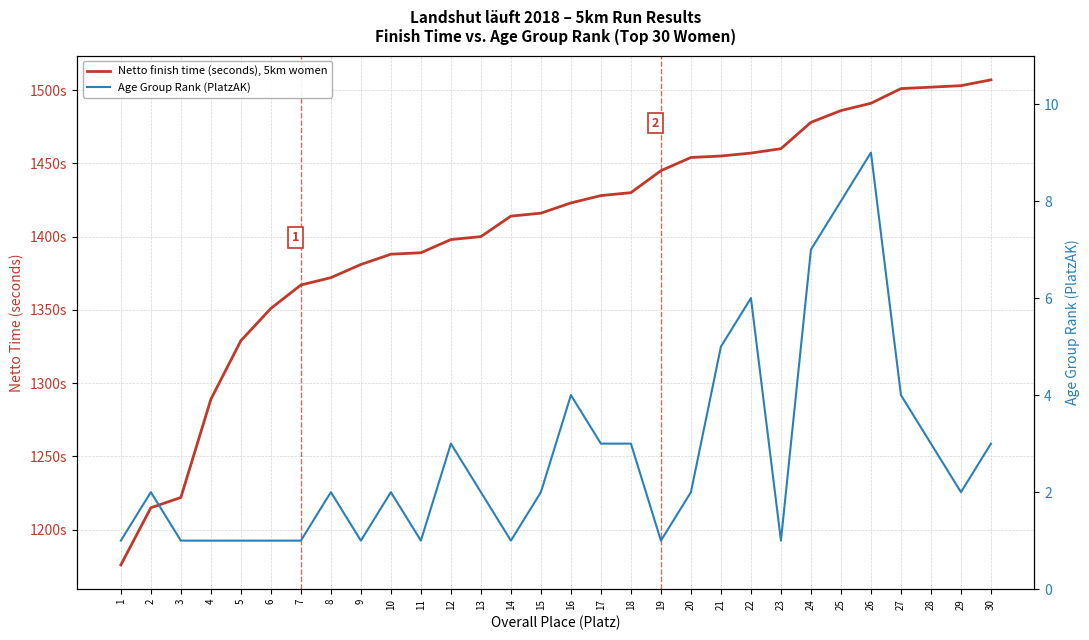

Is this an area chart (filled region under the line)?

No